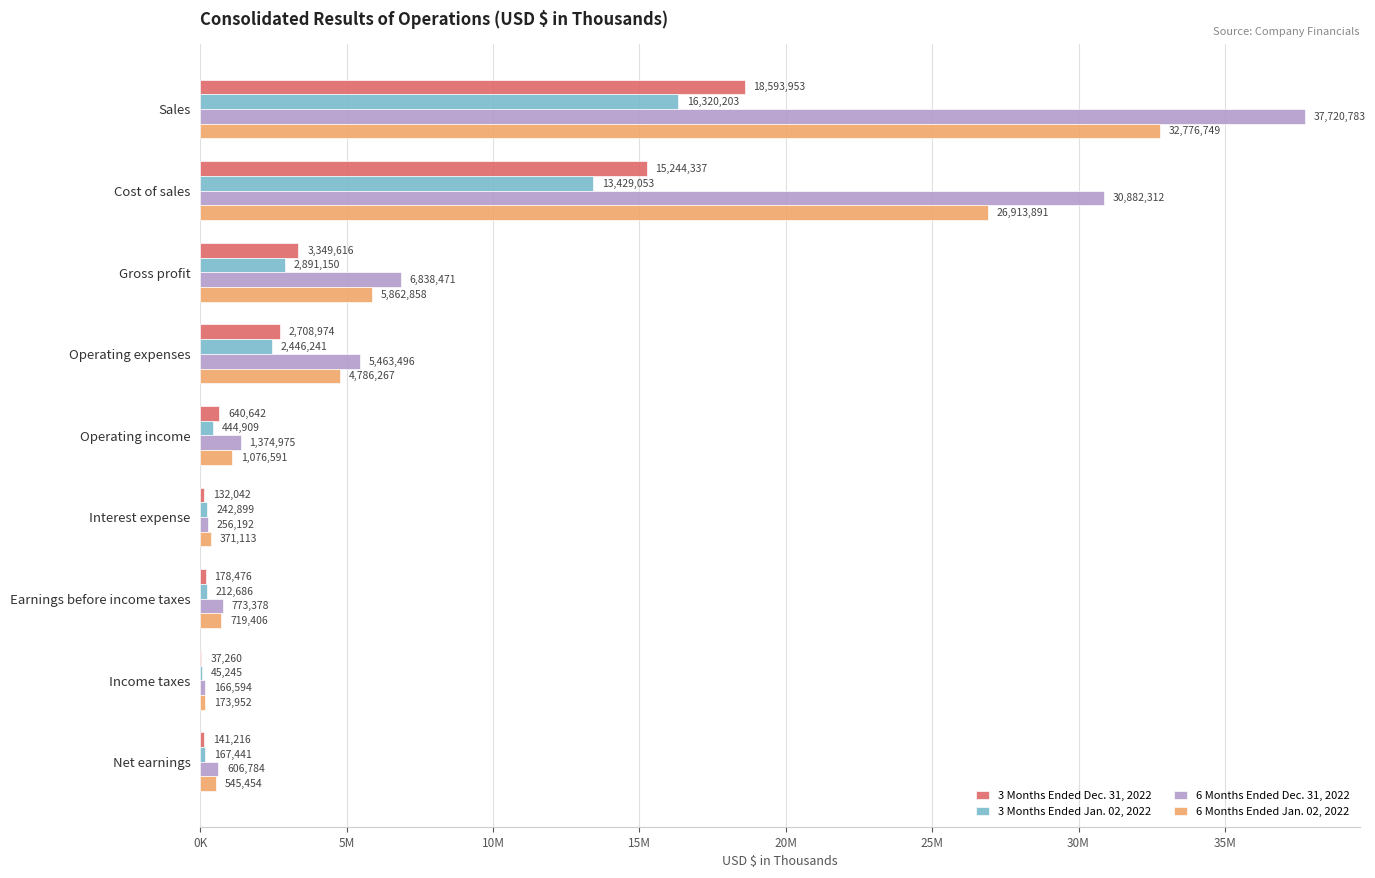

Rank the series by their maximum value, from lowest to highest.

3 Months Ended Jan. 02, 2022, 3 Months Ended Dec. 31, 2022, 6 Months Ended Jan. 02, 2022, 6 Months Ended Dec. 31, 2022